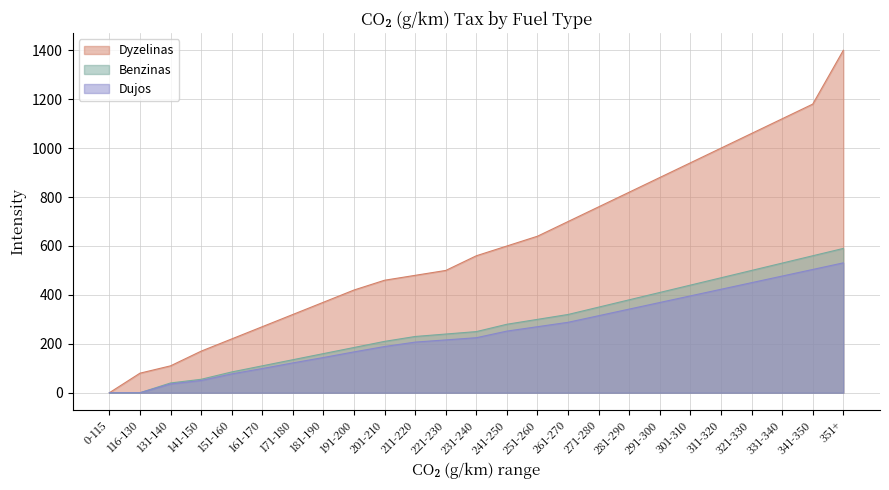

The value of Dujos at 131-140 is 55. True or false?

False